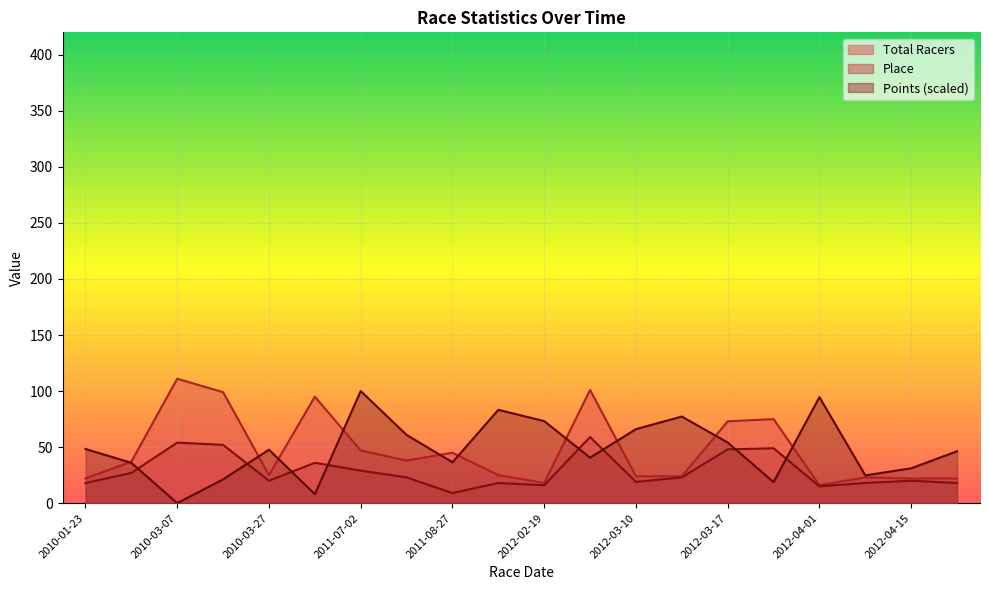

What is the difference between the second highest and second lowest values in the Place series?

39.0